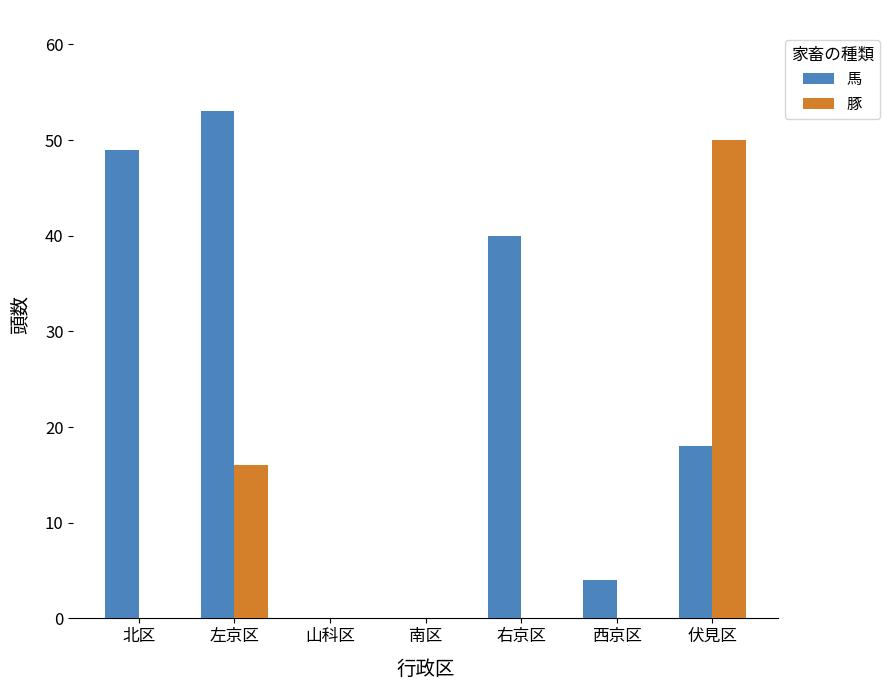

Which category has the highest value across all series?

左京区